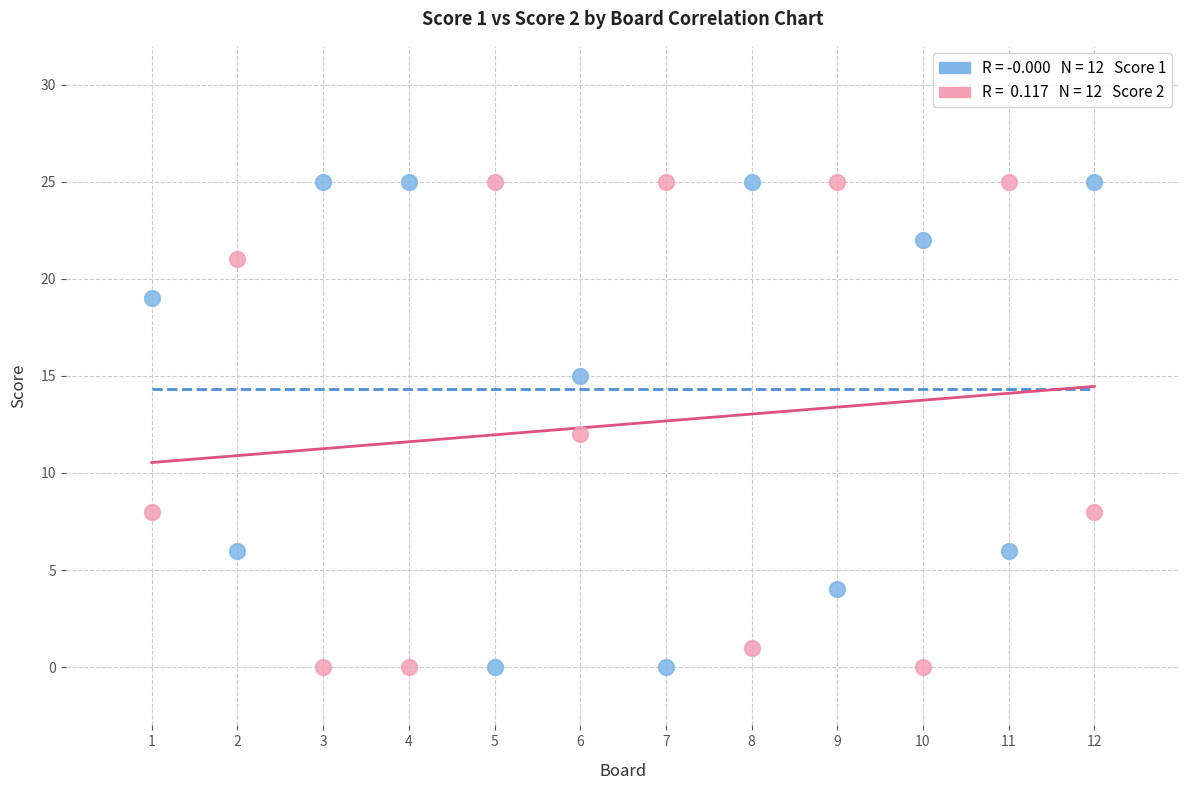

Across all data points, what is the range of X values (max minus min)?

11